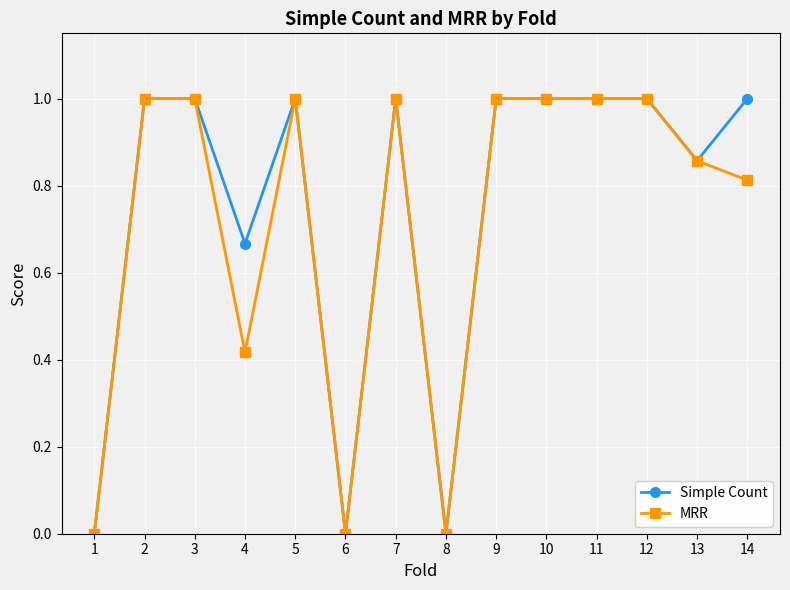

What is the total value across all series at 11?

2.0